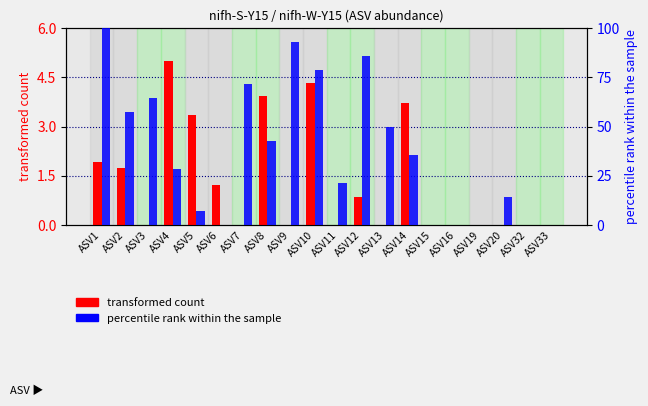

How many values in nifh-W-Y15 (percentile rank) are above zero?

14